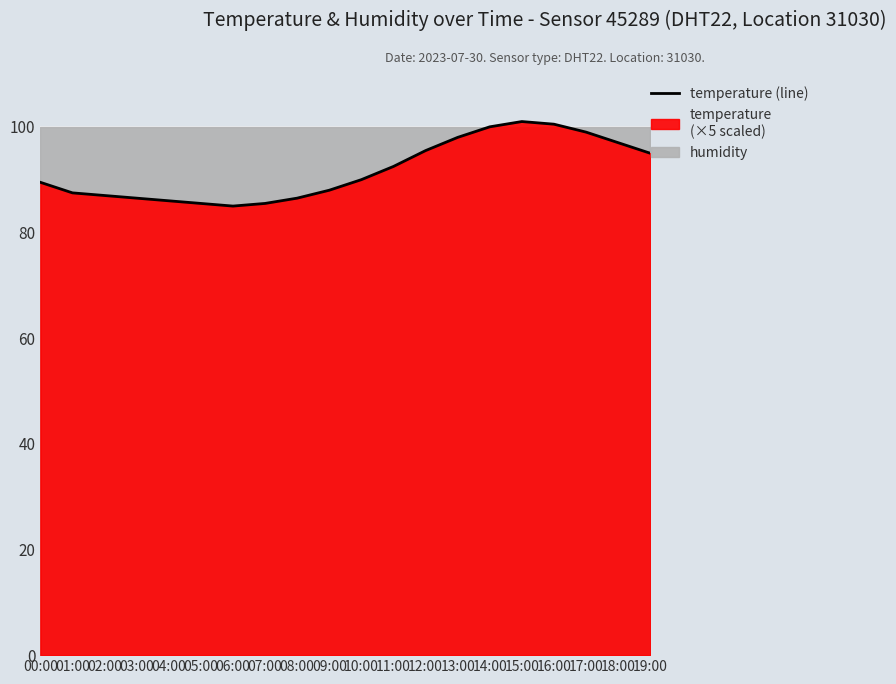

What is the difference between the second highest and second lowest values?

15.0